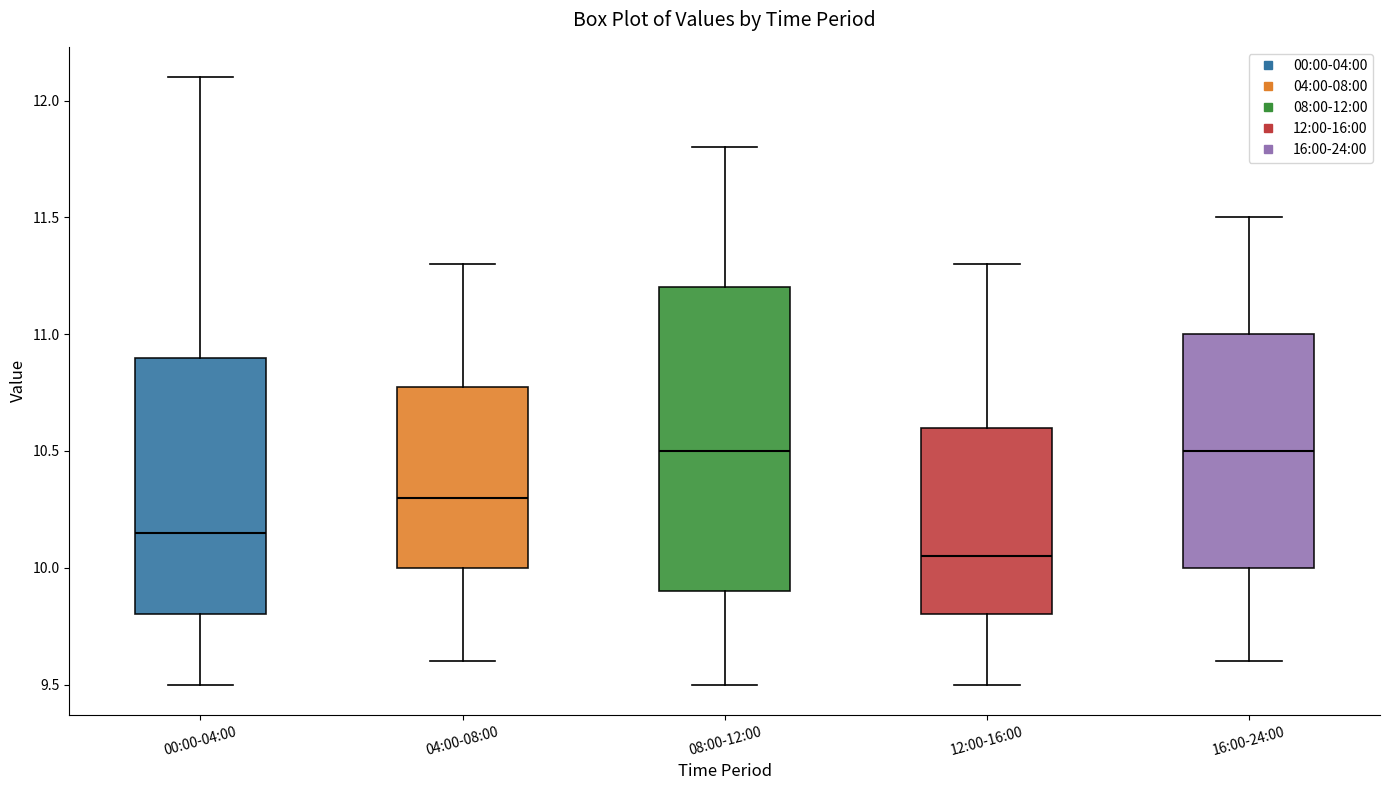

Reading left to right, transcribe this box plot: for each box, give where its median line is, the range the box spans, and where its two whiskers end, as read against the y-axis. The values are not printed on the chart, so give them approximately, as read against the axis.

00:00-04:00: median 10.15, box 9.80 to 10.90, whiskers 9.50 to 12.10
04:00-08:00: median 10.30, box 10.00 to 10.80, whiskers 9.60 to 11.30
08:00-12:00: median 10.50, box 9.90 to 11.20, whiskers 9.50 to 11.80
12:00-16:00: median 10.05, box 9.80 to 10.60, whiskers 9.50 to 11.30
16:00-24:00: median 10.50, box 10.00 to 11.00, whiskers 9.60 to 11.50